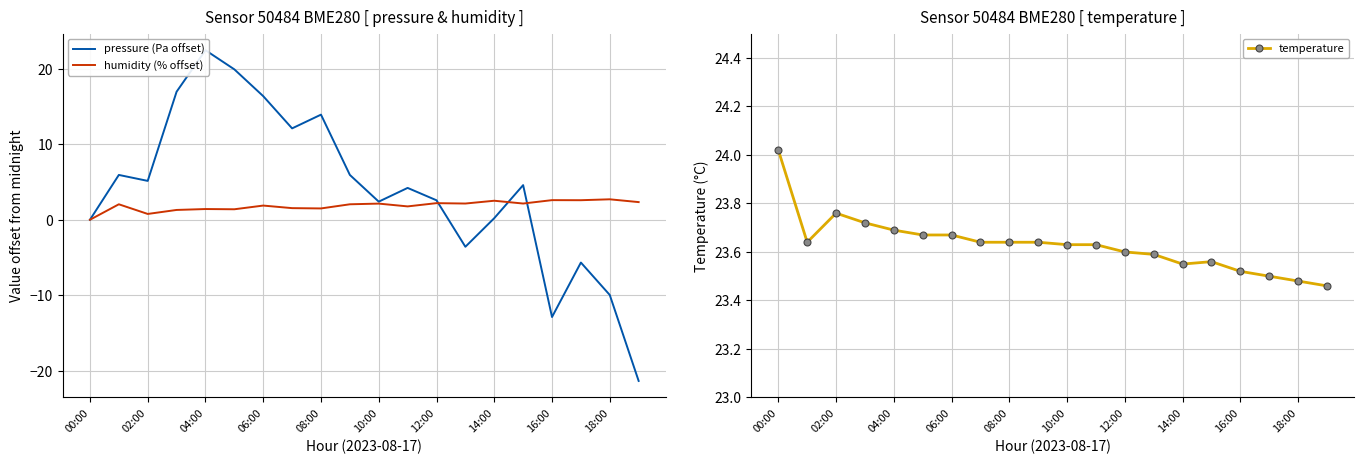

The temperature series shows 11.0 at 13. True or false?

False